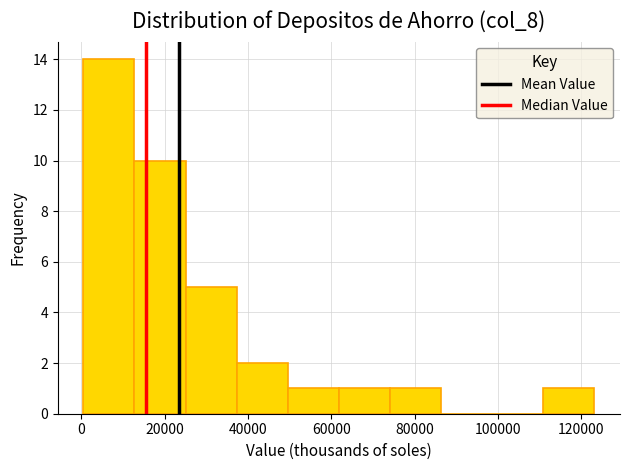

What is the height of the bar covering 38000 to 50000 on the x-axis? Neither the bar edges nor the heights are printed on the chart, so give them approximately, as read against the axes.

2